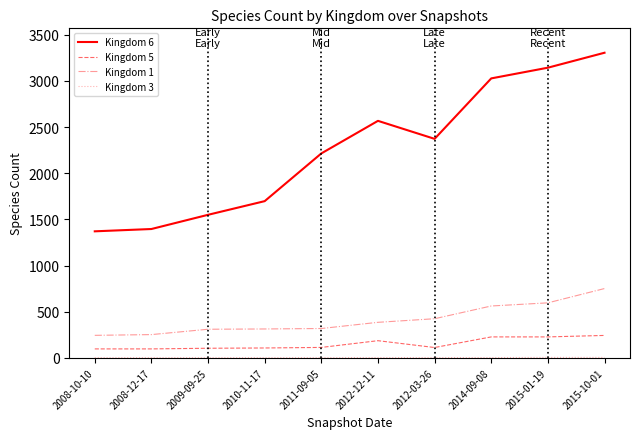

Is it true that Kingdom 1 equals 235 at 2012-12-11?

False